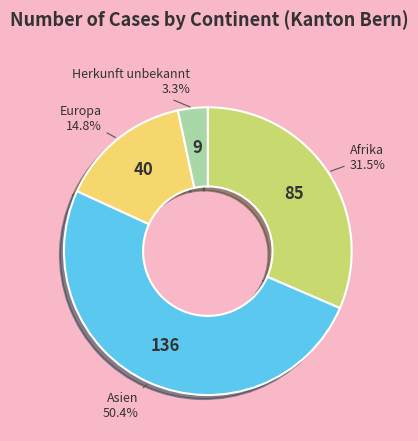

How many slices are in this pie chart?

4